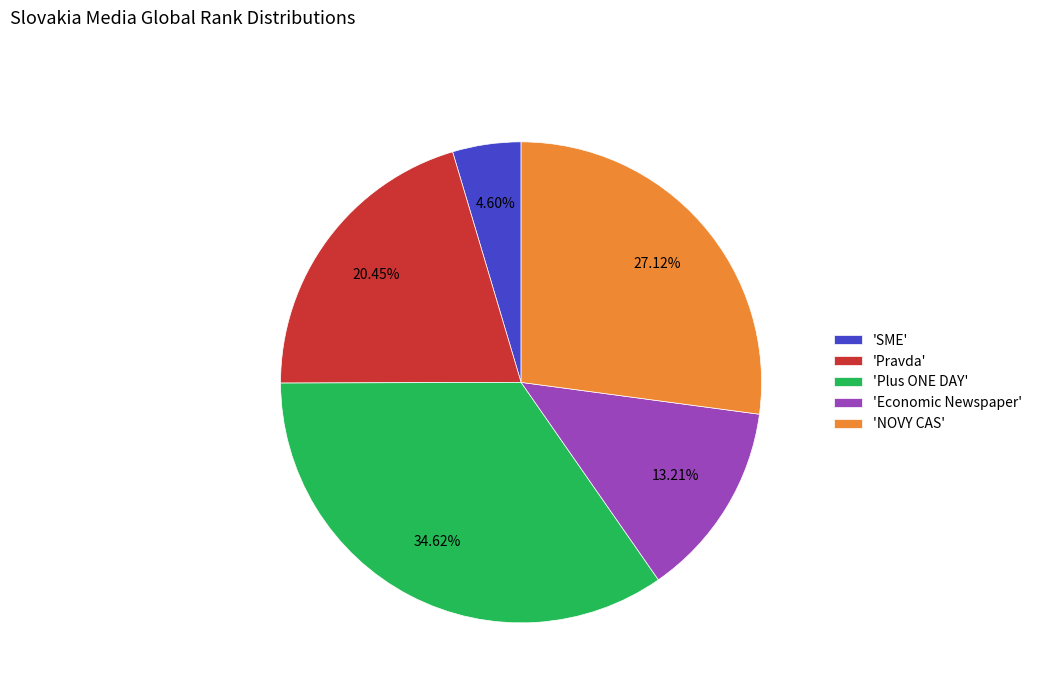

How many slices are in this pie chart?

5